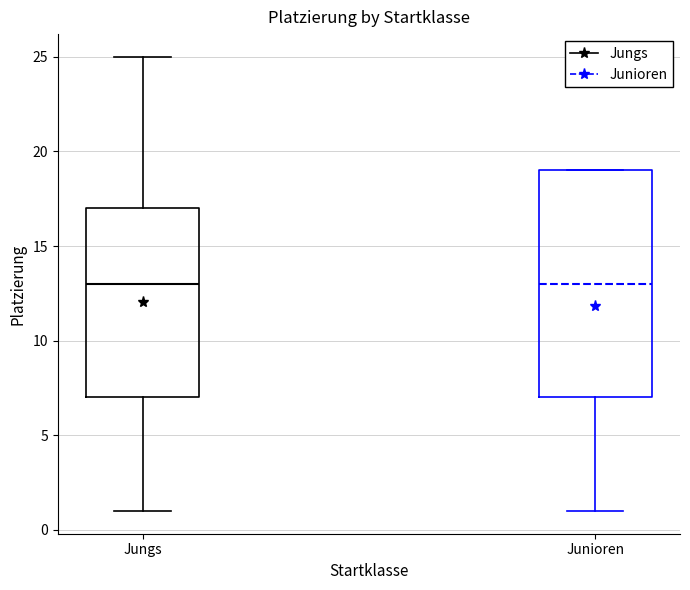

Where does the lower whisker of the box for Junioren end on the y-axis? The values are not printed on the chart, so give them approximately, as read against the axis.

1